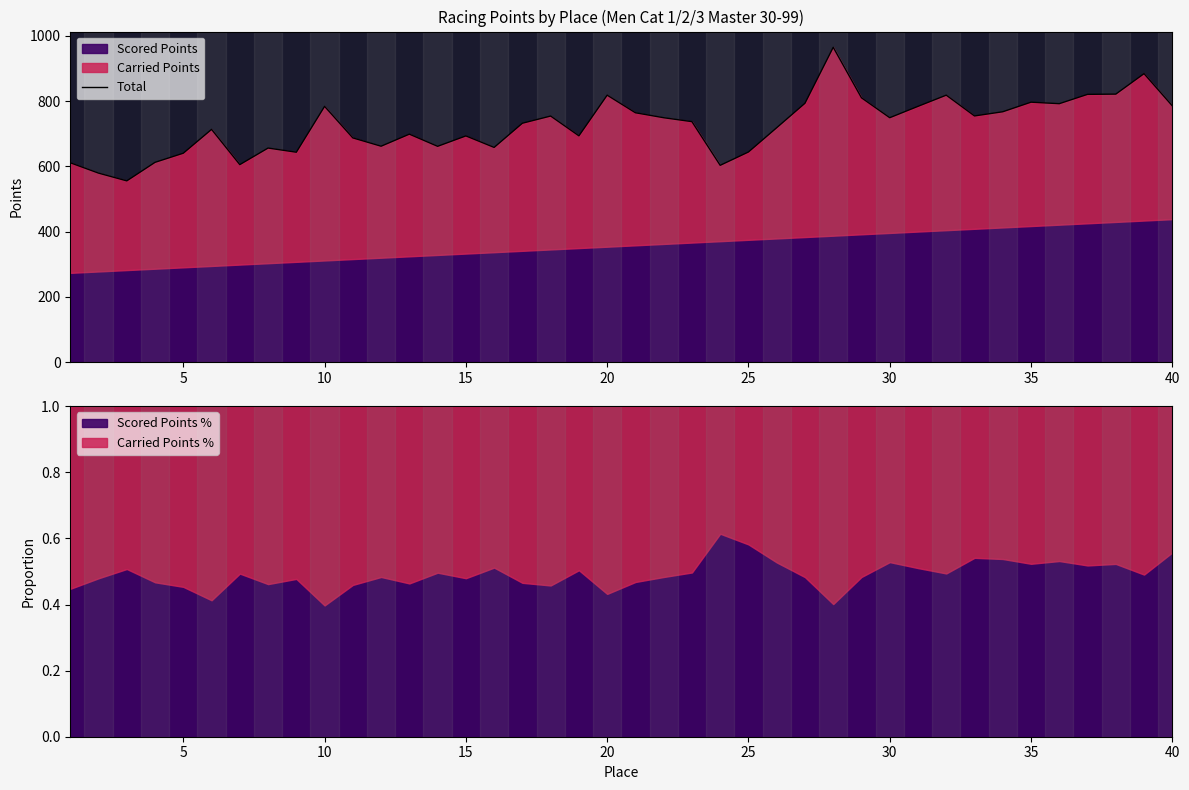

Is it true that Scored Points % equals 0.7 at 15?

False